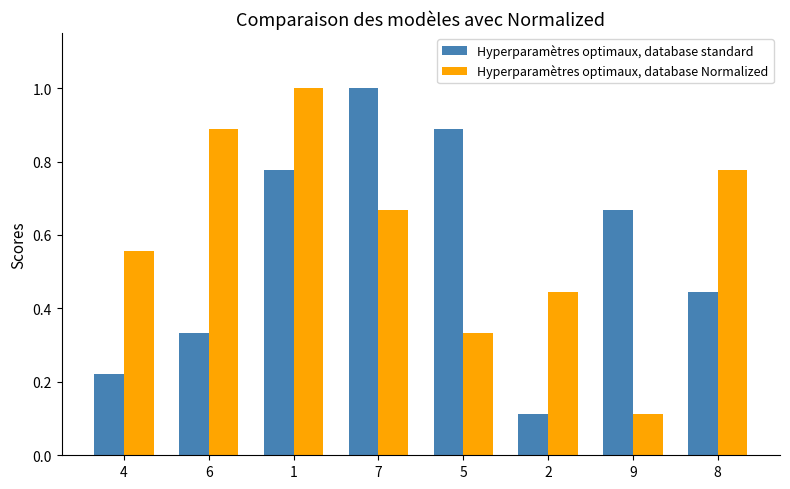

What is the label of the 4th bar from the right?

5